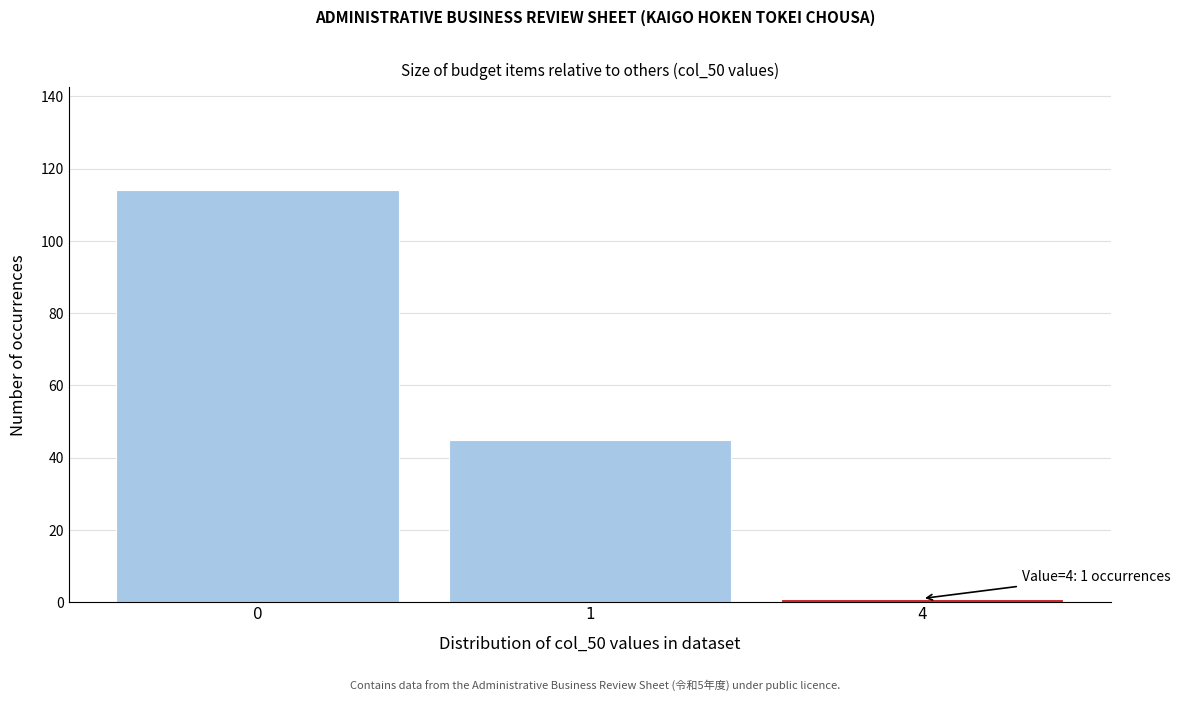

Reading left to right, what are all the values shown in this chart?

114	45	1